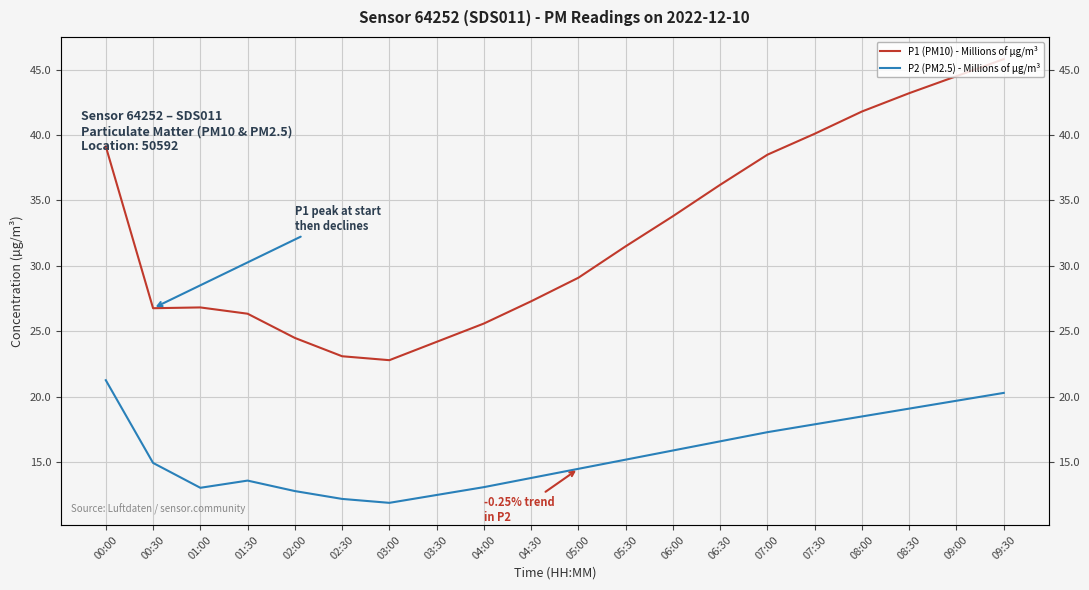

What is the difference between the maximum and minimum values in the P2 (PM2.5) - Millions of µg/m³ series?

9.4